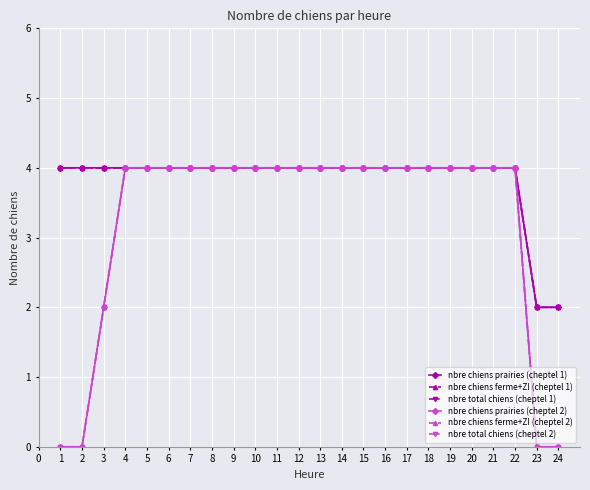

True or false: nbre total chiens (cheptel 1) and nbre chiens ferme+ZI (cheptel 2) cross at least once.

False